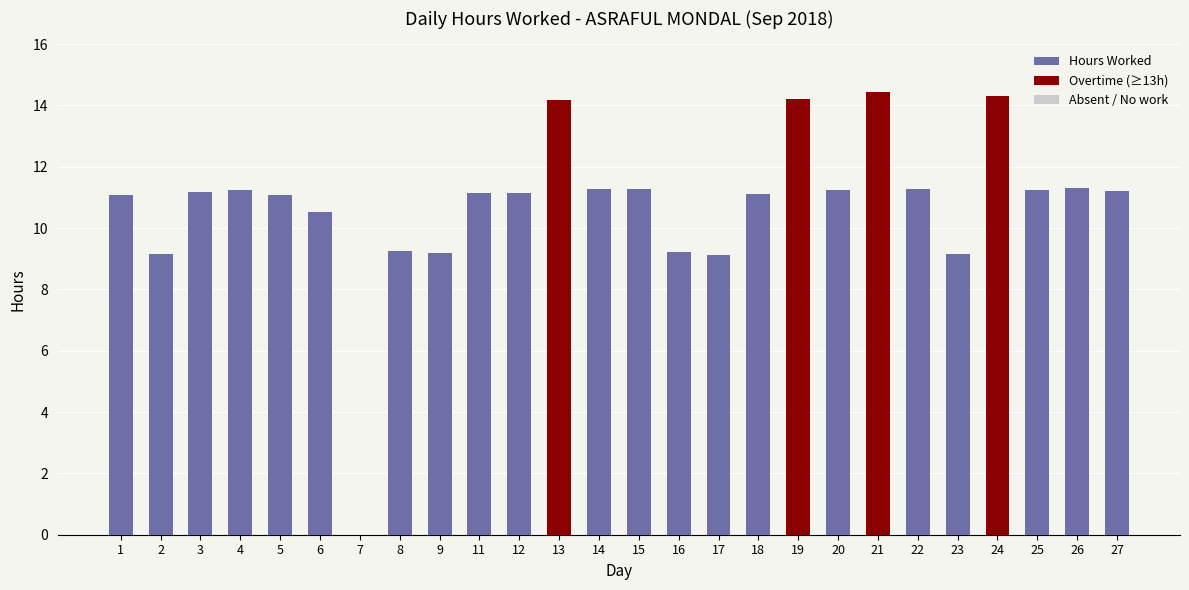

What is the maximum value shown in the chart?

14.4